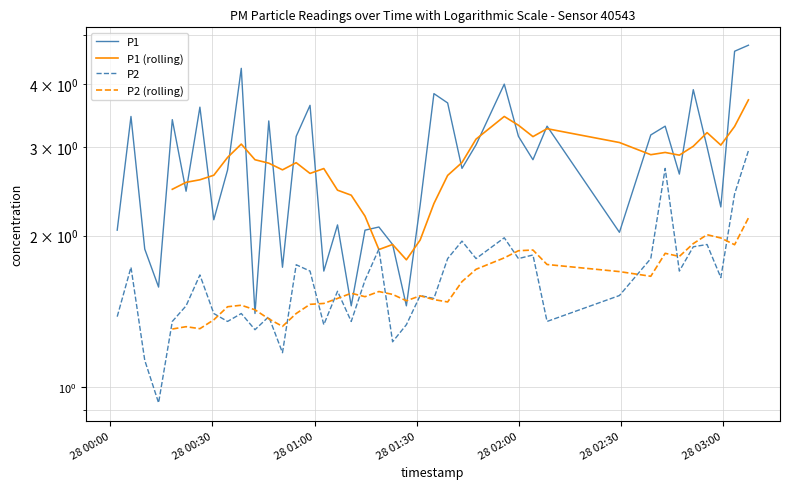

True or false: P1 and P2 intersect in this chart.

False